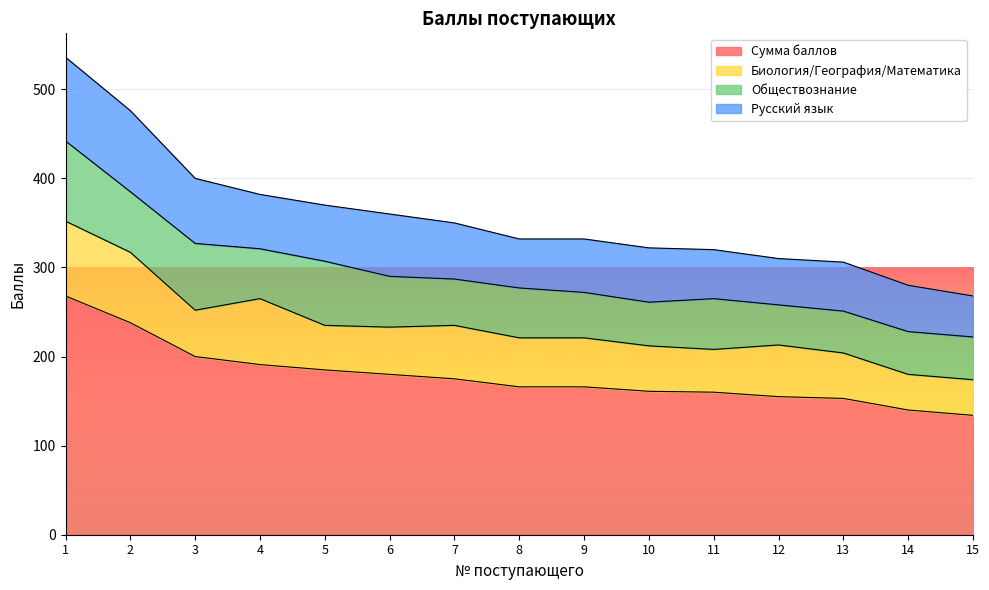

True or false: Сумма баллов and Биология/География/Математика intersect in this chart.

False